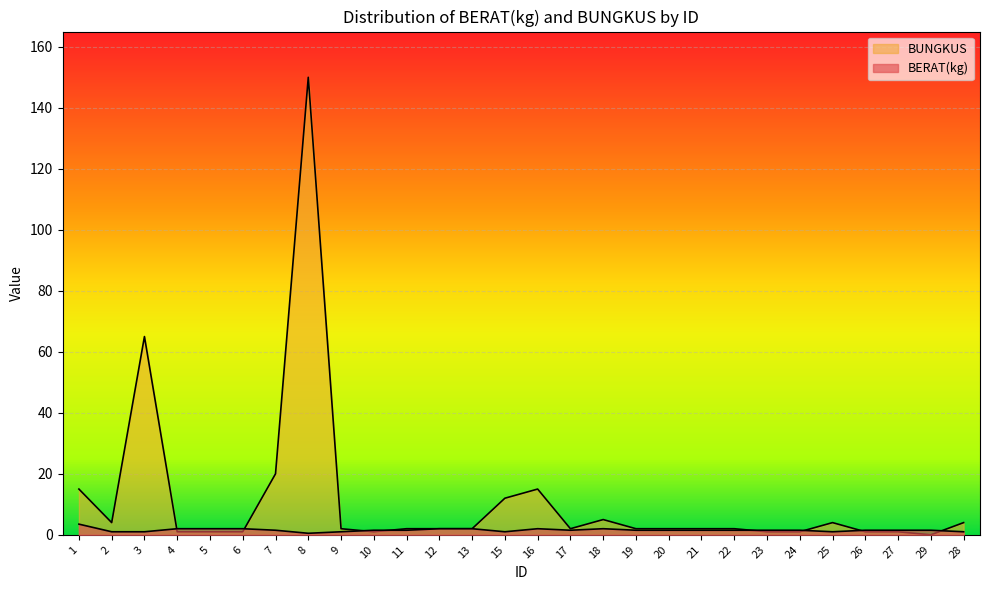

At which label is BUNGKUS closest to 75?

3